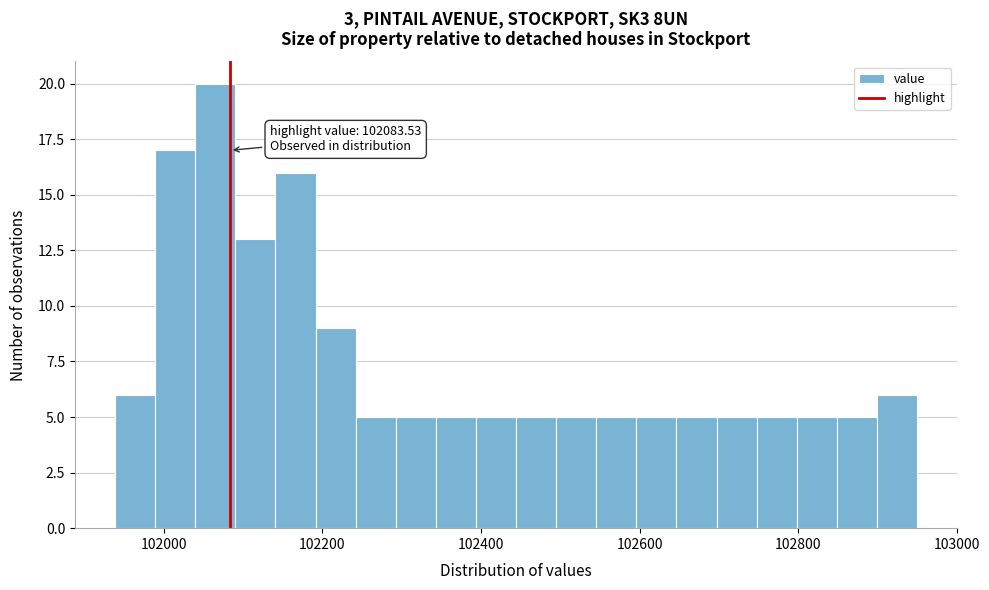

Around what value on the x-axis is the tallest bar? Give the approximate position of its centre, as read against the axis.

102060